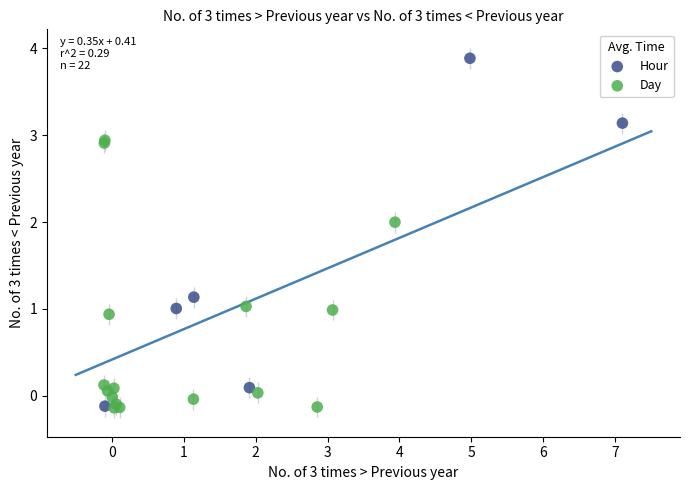

Which series has the widest spread of Y values?

Hour